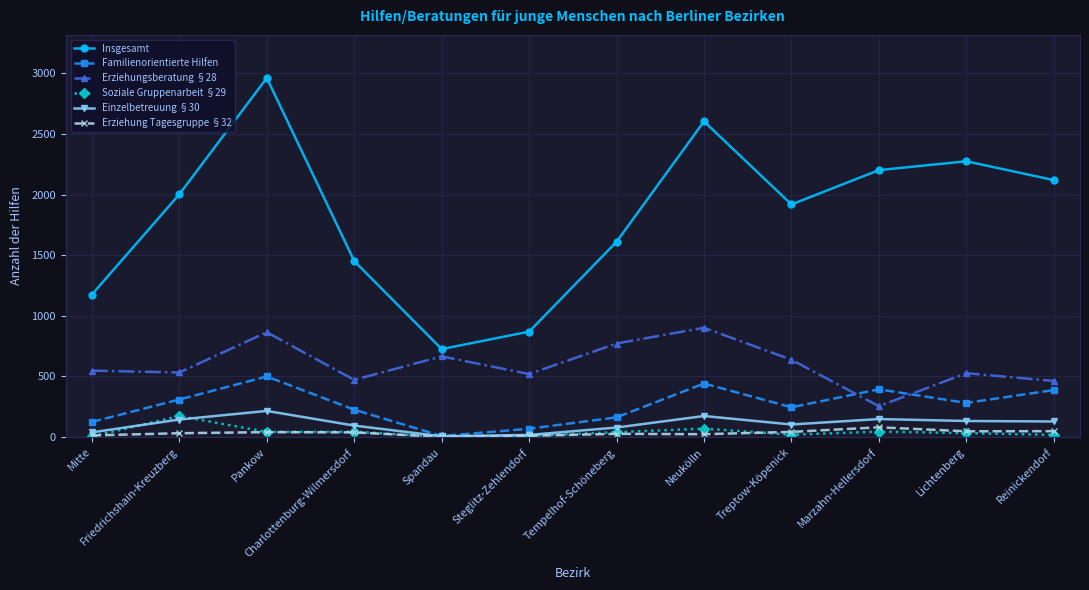

True or false: Erziehungsberatung §28 and Einzelbetreuung §30 intersect in this chart.

False